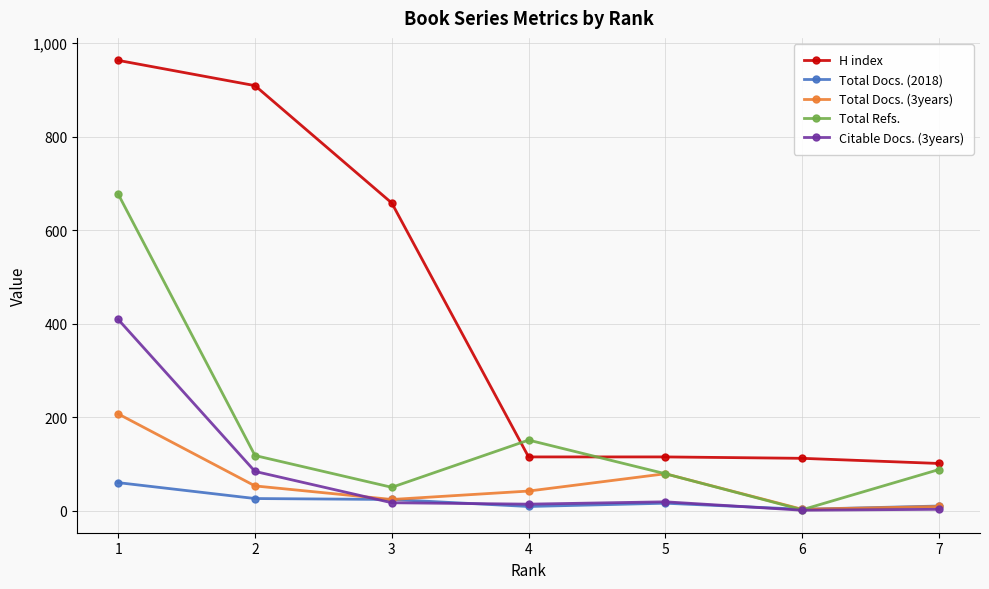

Which category has the highest value across all series?

1